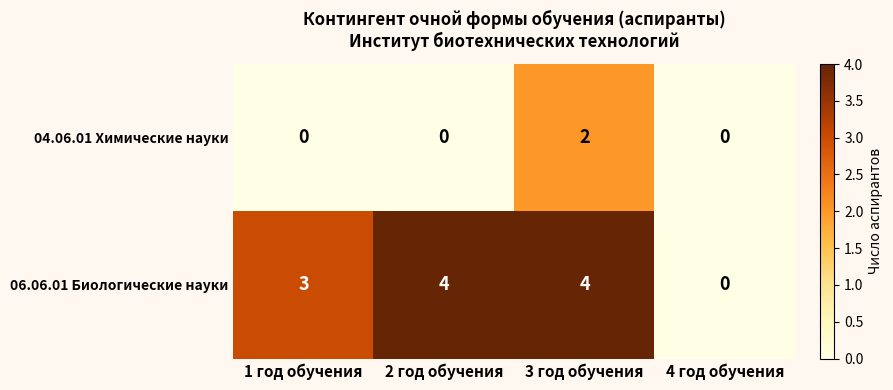

Reading left to right, what are all the values shown in this chart?

04.06.01 Химические науки: 0	0	2	0
06.06.01 Биологические науки: 3	4	4	0